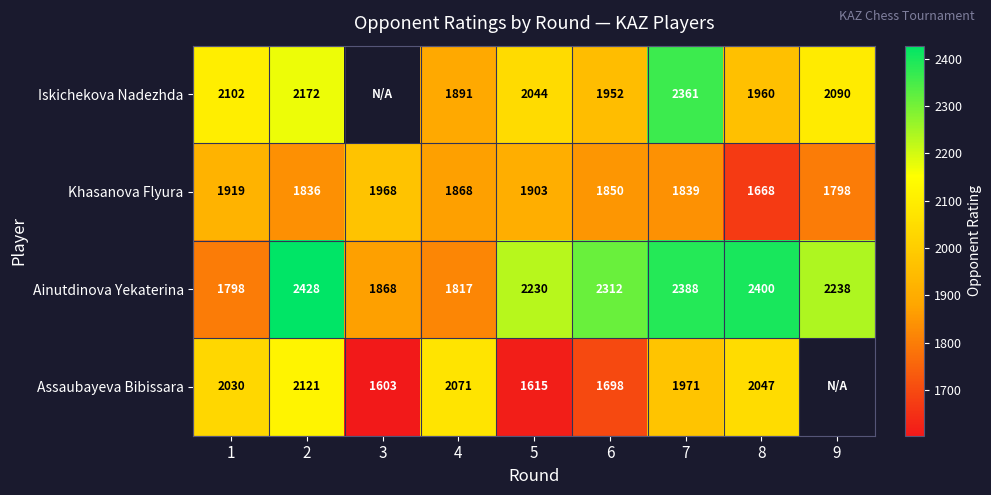

What is the spread (max minus min) of values at 4?

254